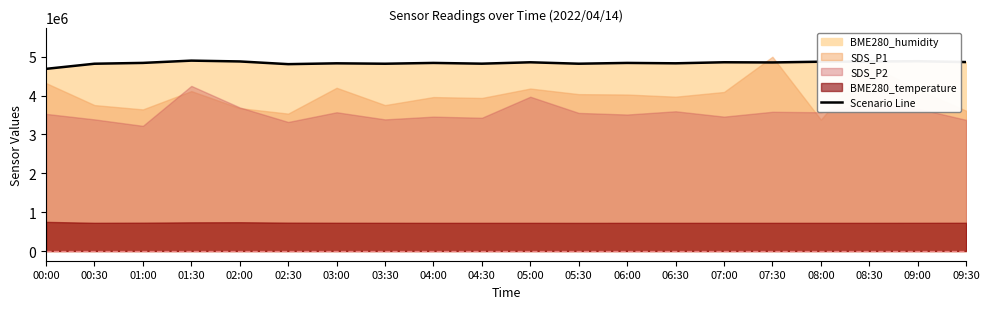

Reading left to right, list all the values displayed in this chart.

00:00=4688188.9	00:30=4820119.9	01:00=4841249.5	01:30=4900000.0	02:00=4878870.4	02:30=4809297.4	03:00=4830427.0	03:30=4820119.9	04:00=4840734.1	04:30=4821666.0	05:00=4857225.5	05:30=4820635.3	06:00=4840734.1	06:30=4830942.4	07:00=4857740.8	07:30=4853102.7	08:00=4872170.8	08:30=4876809.0	09:00=4884539.3	09:30=4862894.4